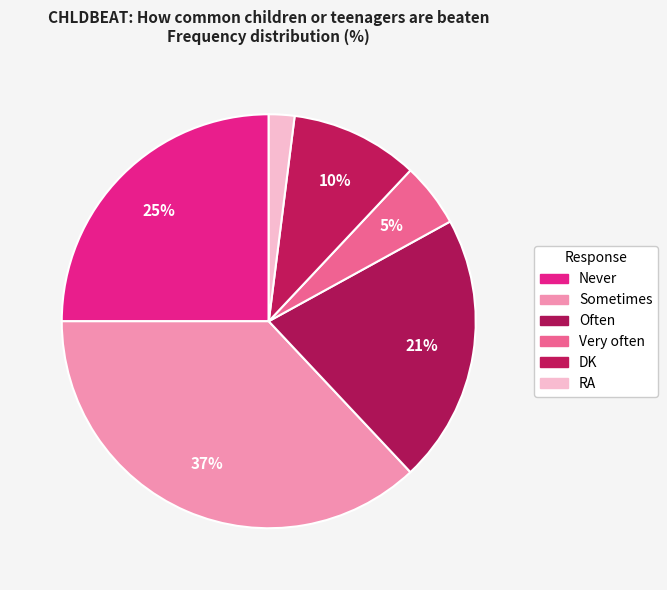

Count the number of slices in the pie.

6